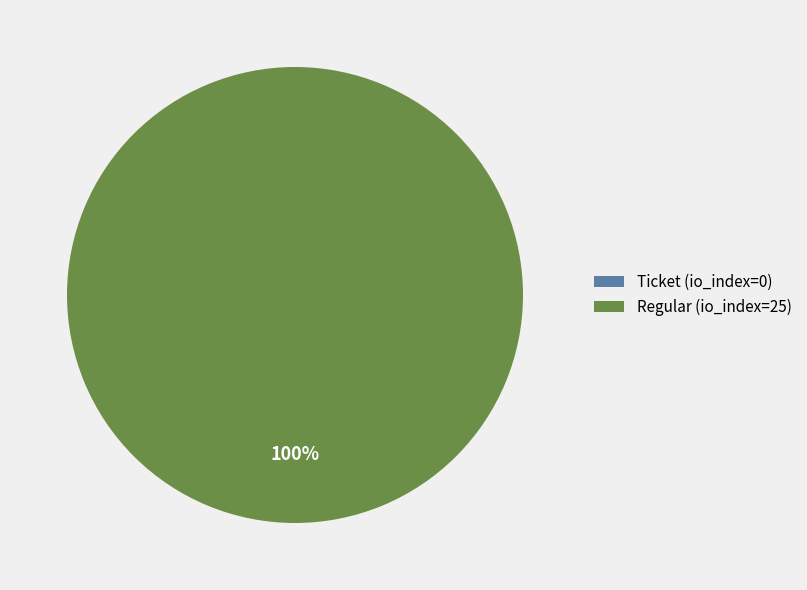

Rank the categories by value from highest to lowest.

Regular (io_index=25), Ticket (io_index=0)